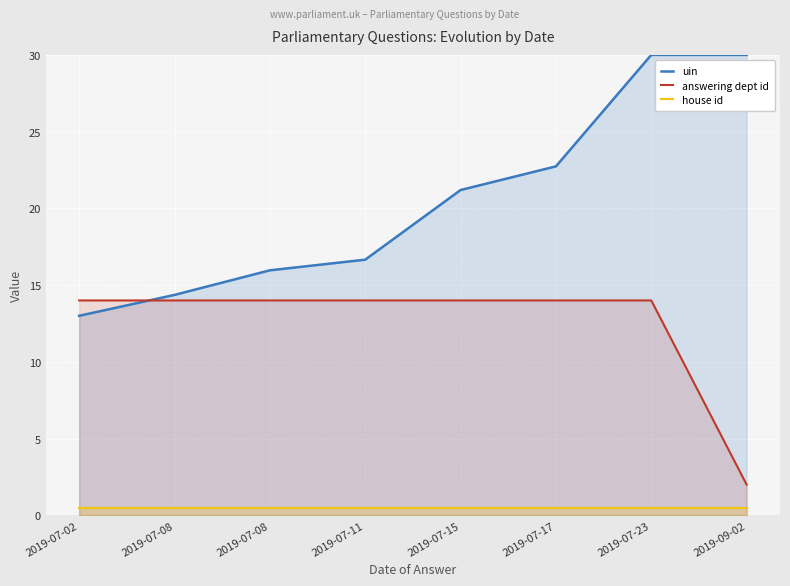

At which label does uin first exceed 21?

2019-07-15